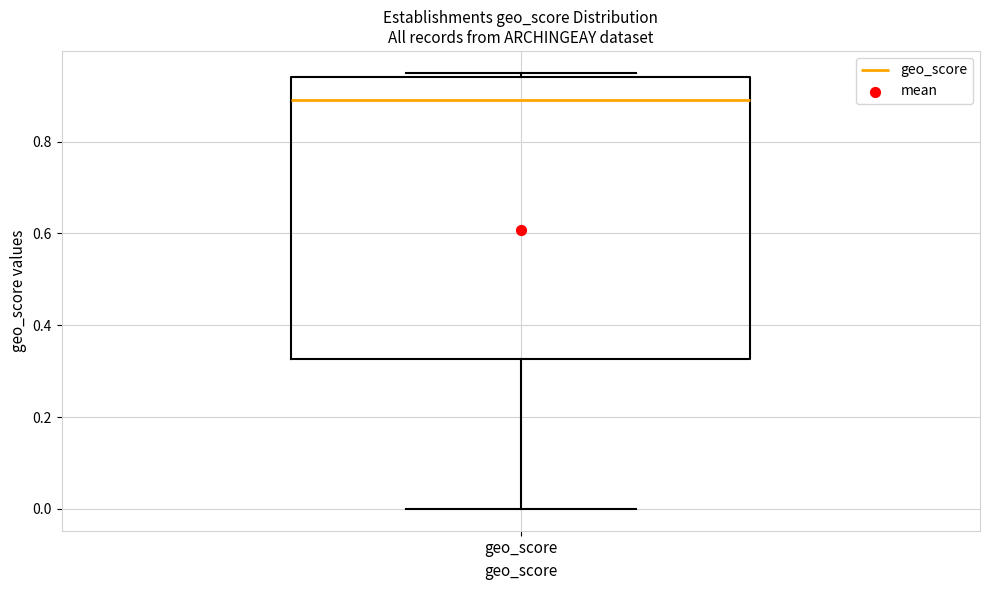

Read this box plot against the y-axis: the position of the median line, the range covered by the box, and the ends of both whiskers. The values are not printed on the chart, so give them approximately, as read against the axis.

median 0.90, box 0.32 to 0.94, whiskers 0.00 to 0.96